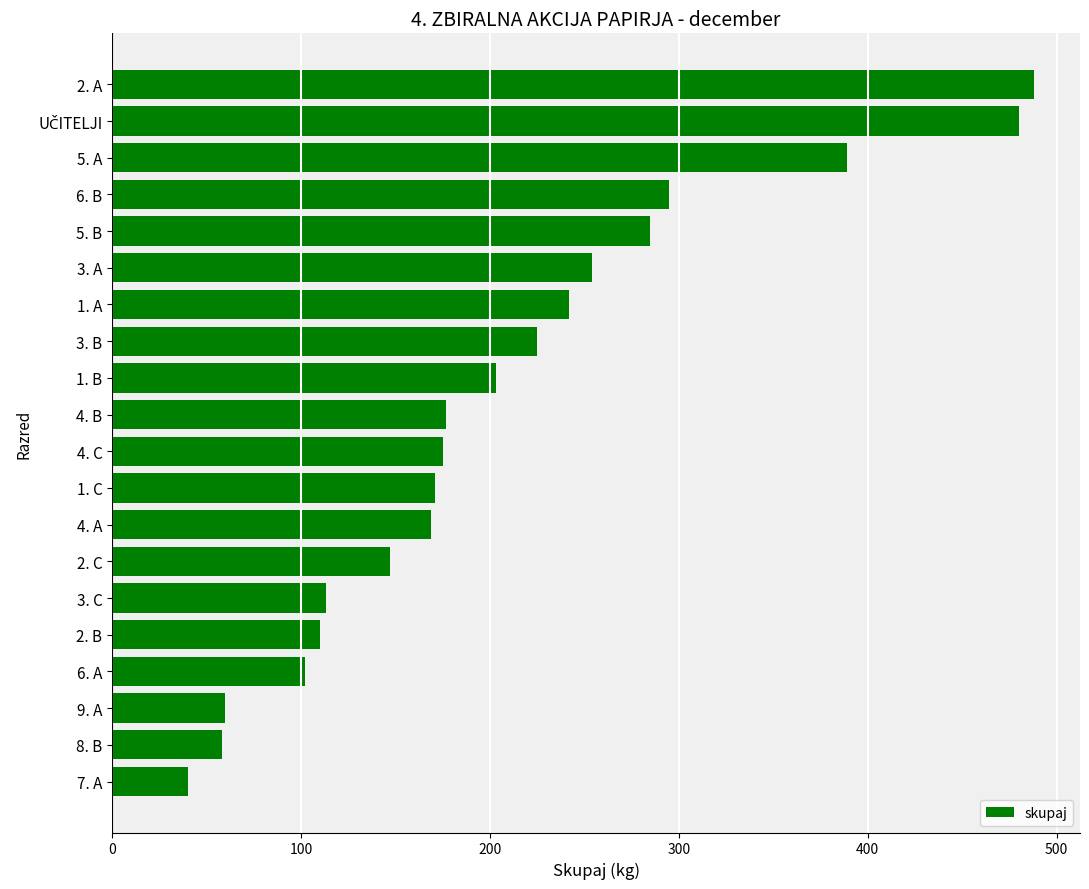

What is the difference between the maximum and minimum values?

448